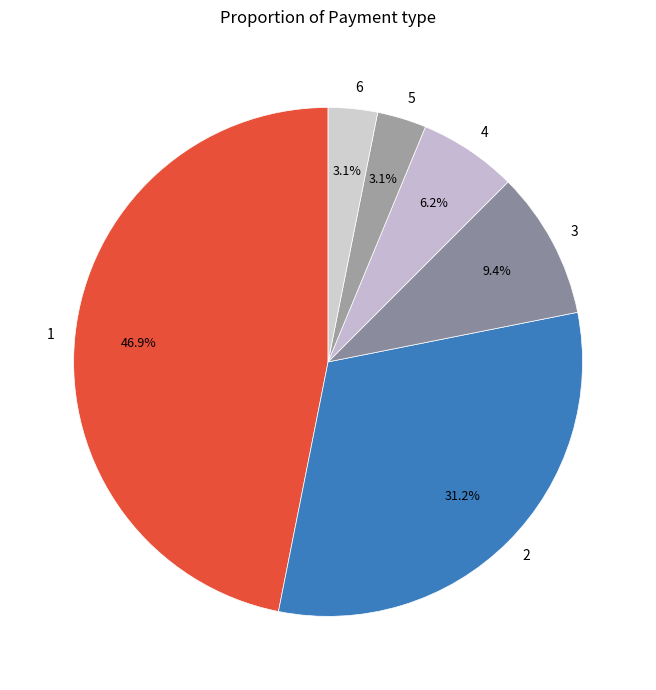

To the nearest percent, what is the combined percentage of 2 and 6?

34%